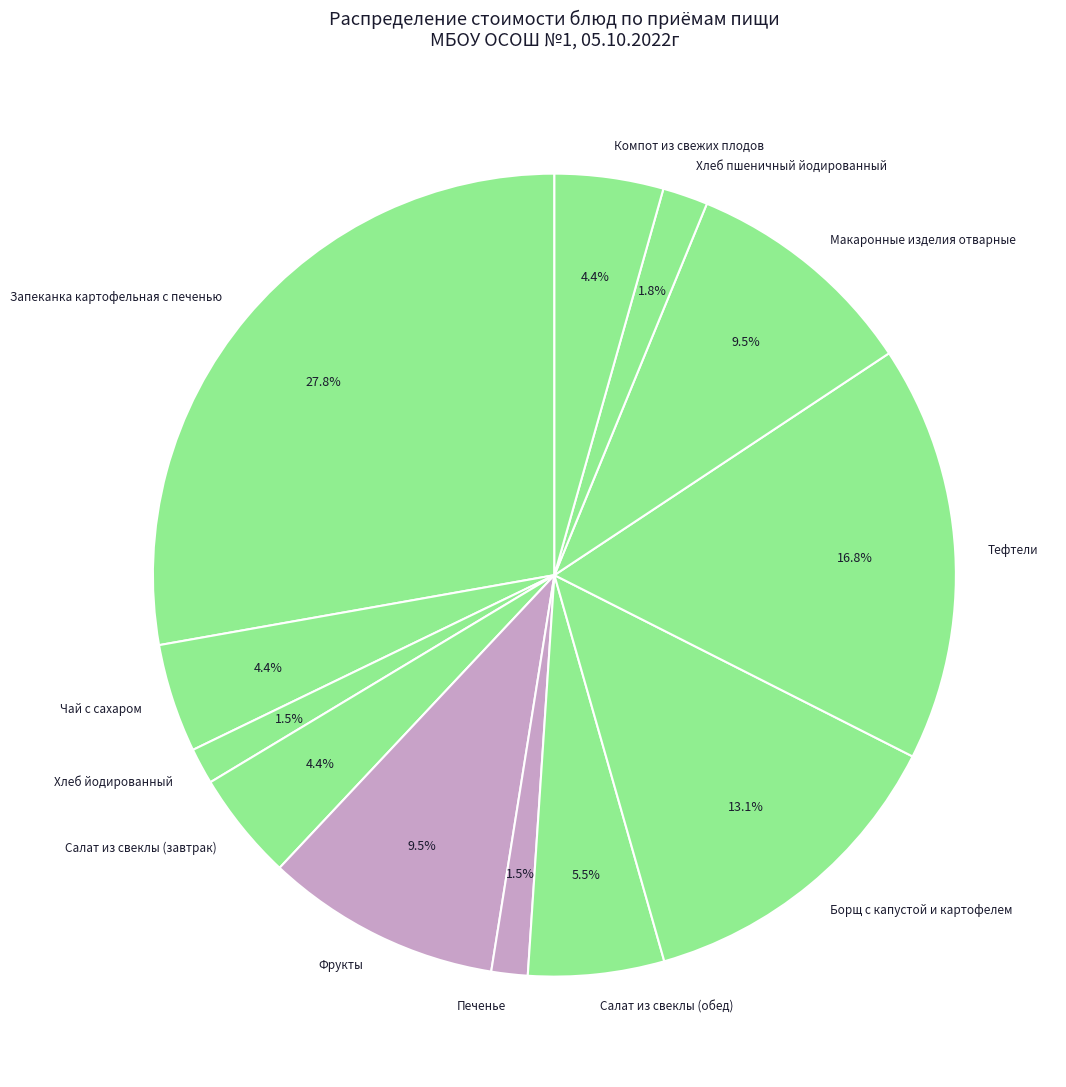

To the nearest percent, what is the difference between the largest and smallest slice percentages?

26%